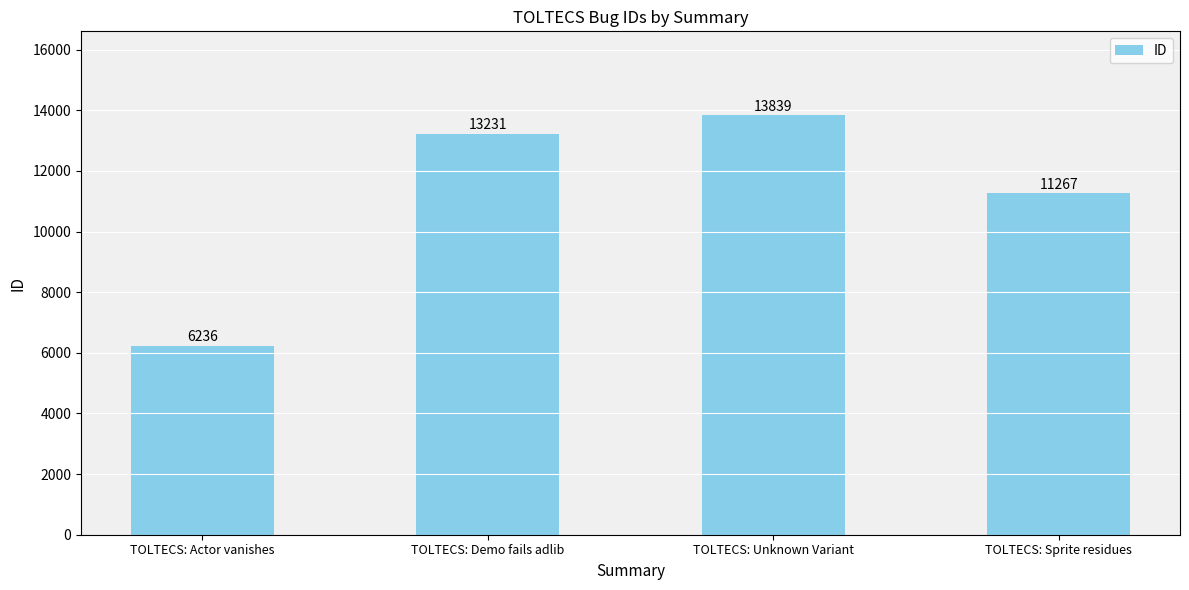

What is the maximum value shown in the chart?

13839